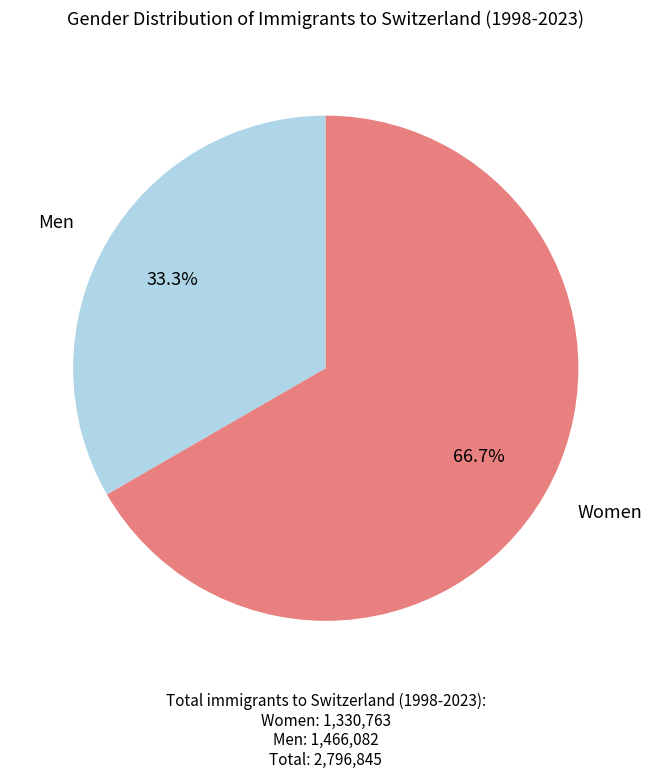

Approximately how many times larger is the value at Men compared to Women?

0.5